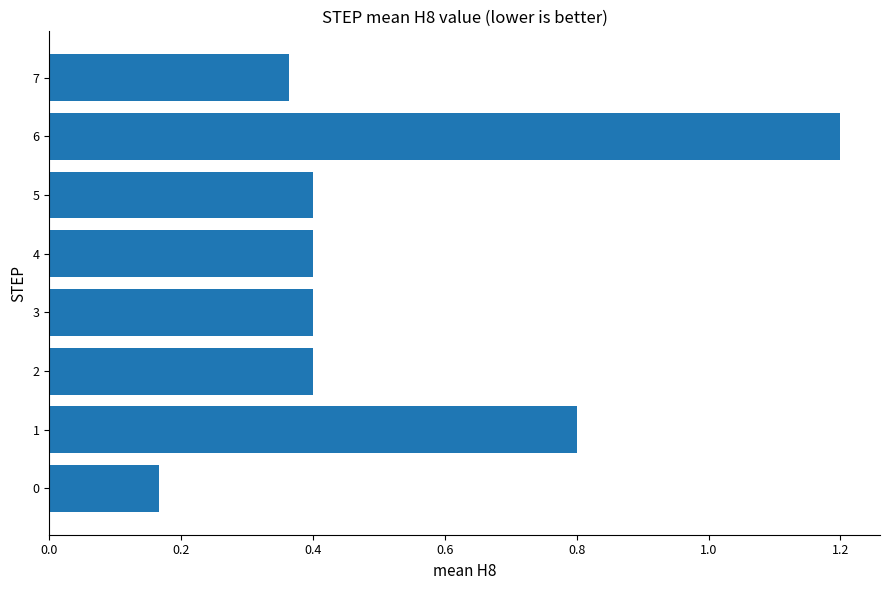

What is the sum of all values?

4.1